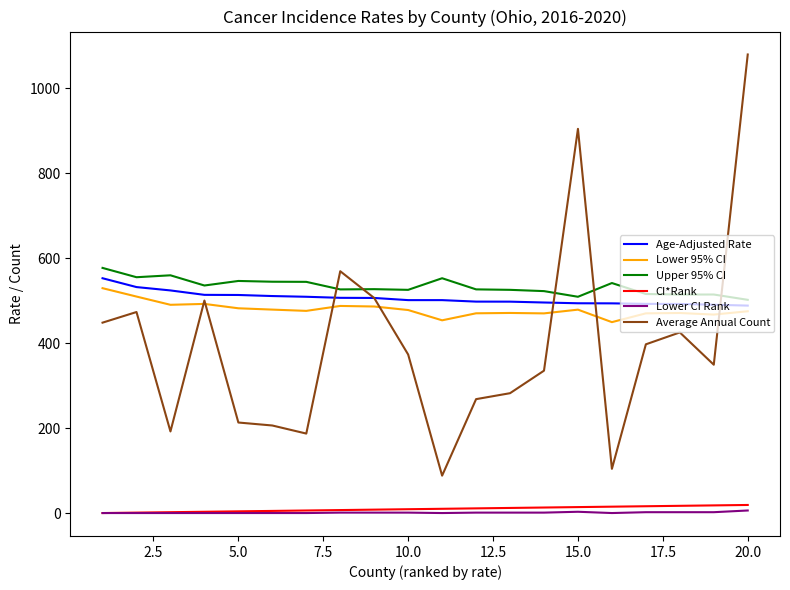

Which series has the widest spread of values?

Average Annual Count